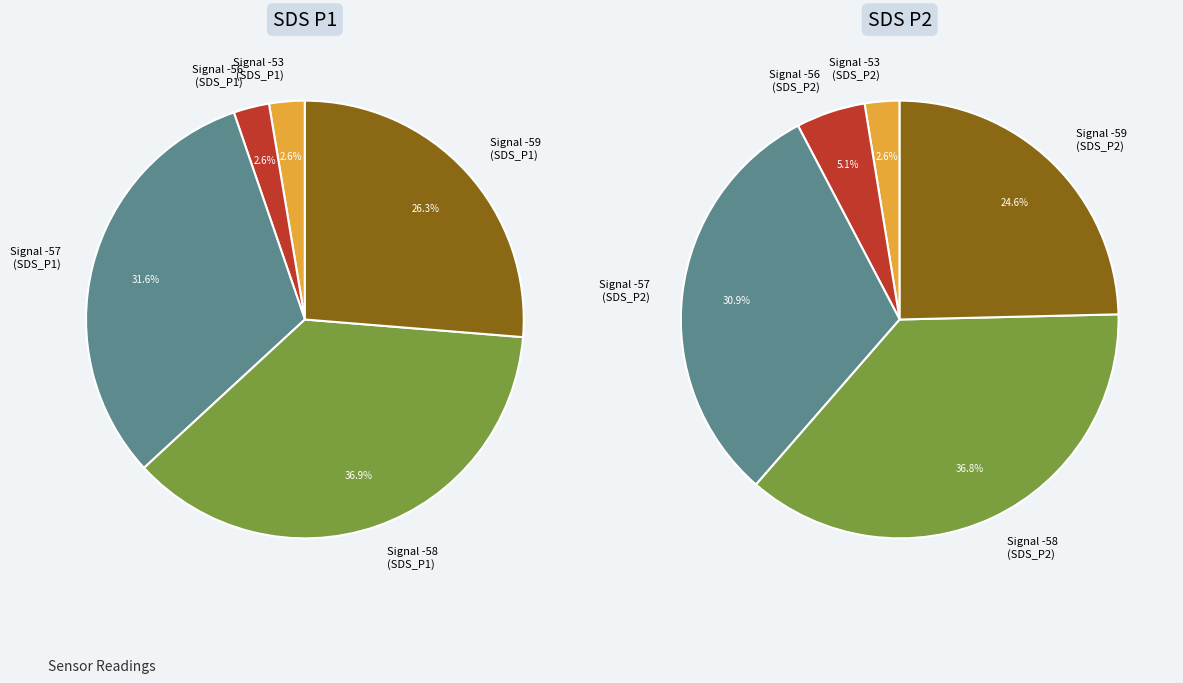

Is -57 the majority of the pie?

No